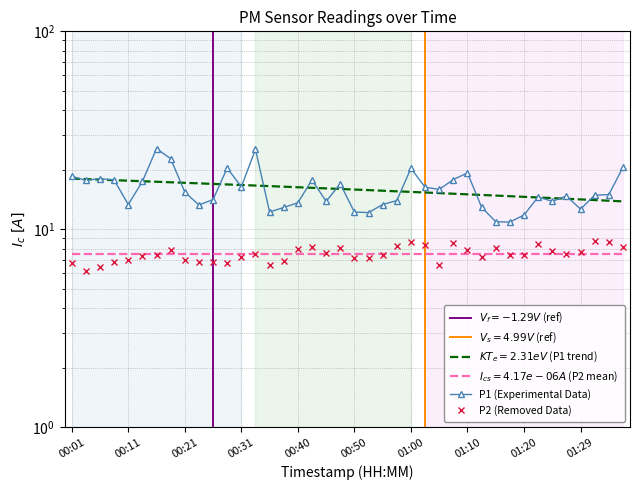

At which category does P1 reach its first local valley?

00:03